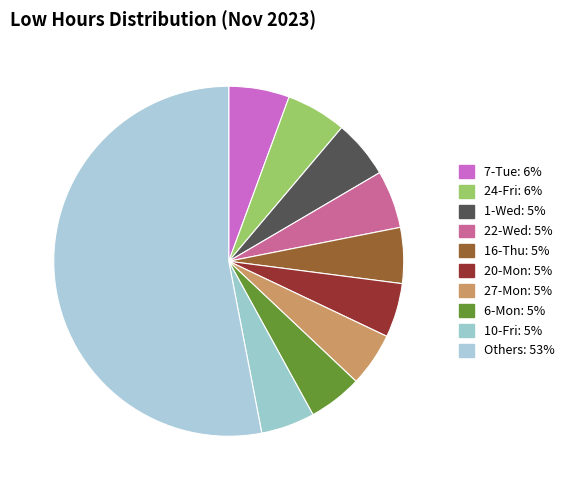

How many segments does this pie chart have?

10